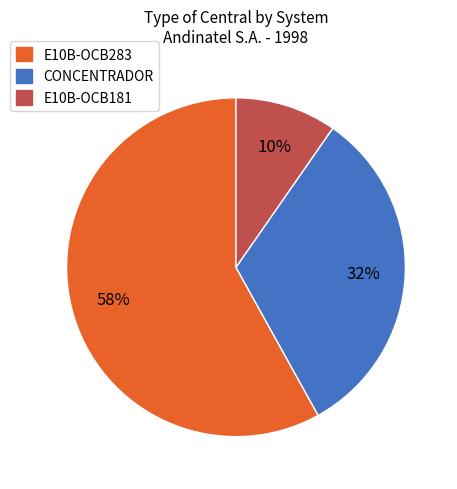

What percentage is the CONCENTRADOR slice, to the nearest percent?

32%